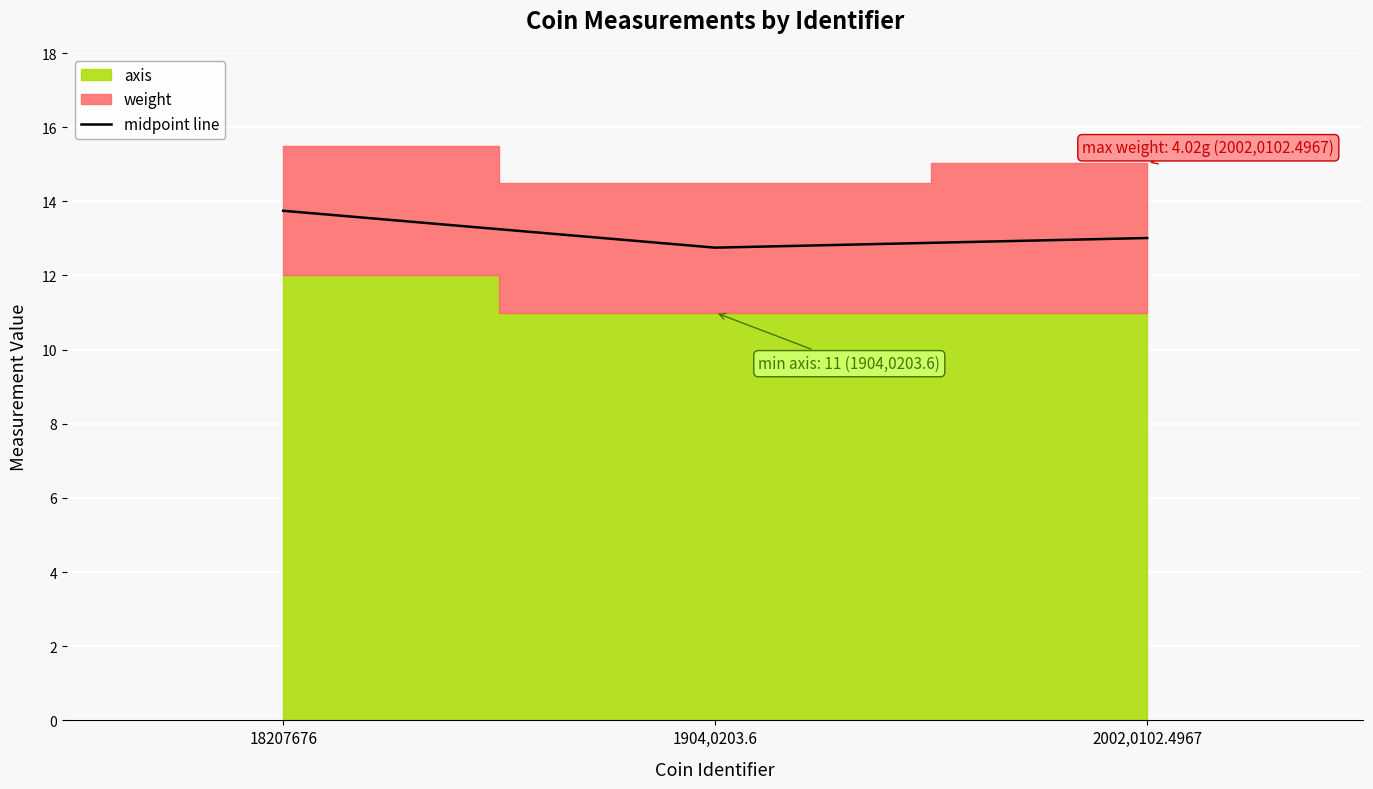

The chart shows a value of 3.5 at 2002,0102.4967. True or false?

False